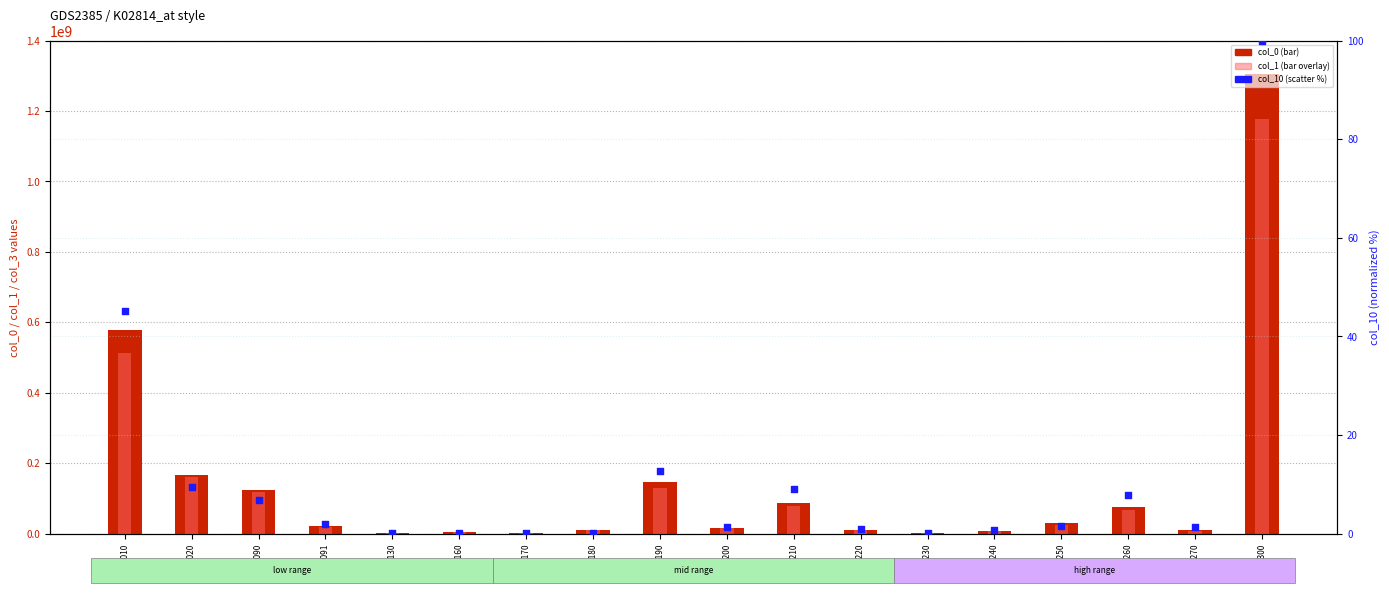

Is the value of col_0 (total) at 2270 greater than the value of col_10 (normalized %) at 2200?

Yes